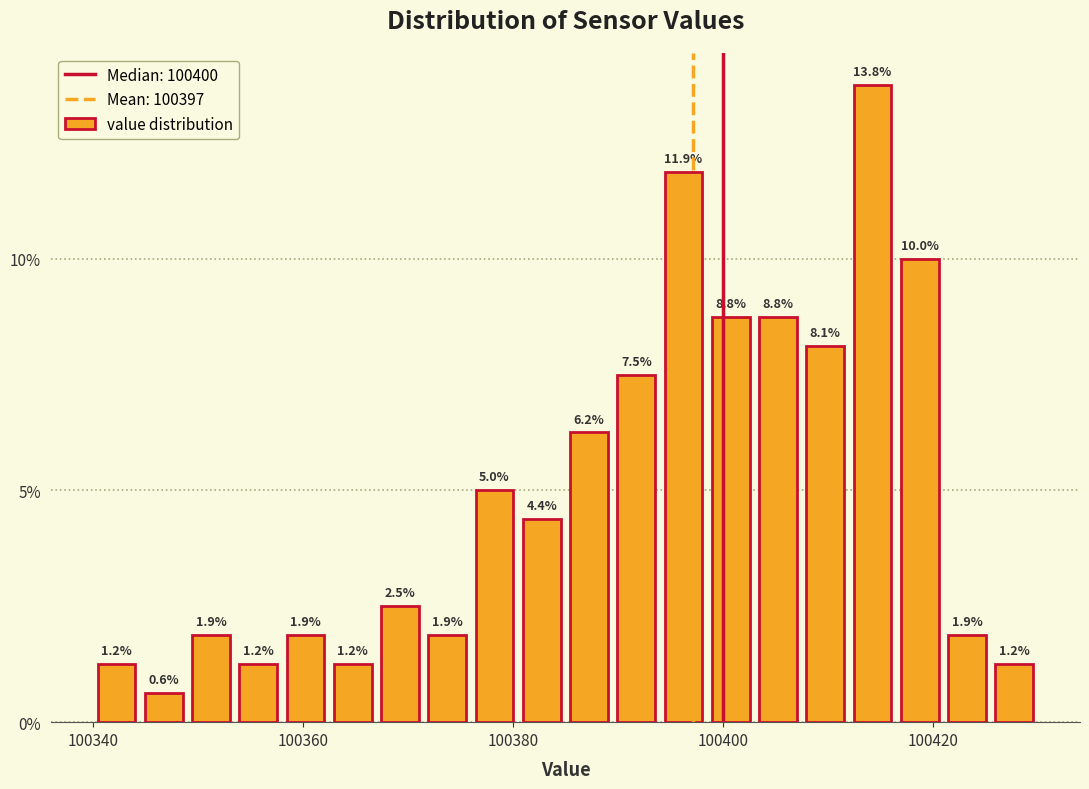

Read against the x-axis, roughly where is the centre of the tallest bar?

100414